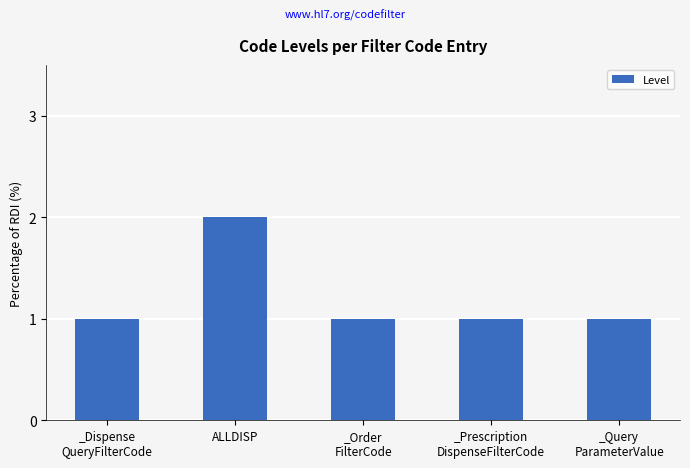

What is the label of the 3rd bar from the left?

_Order
FilterCode